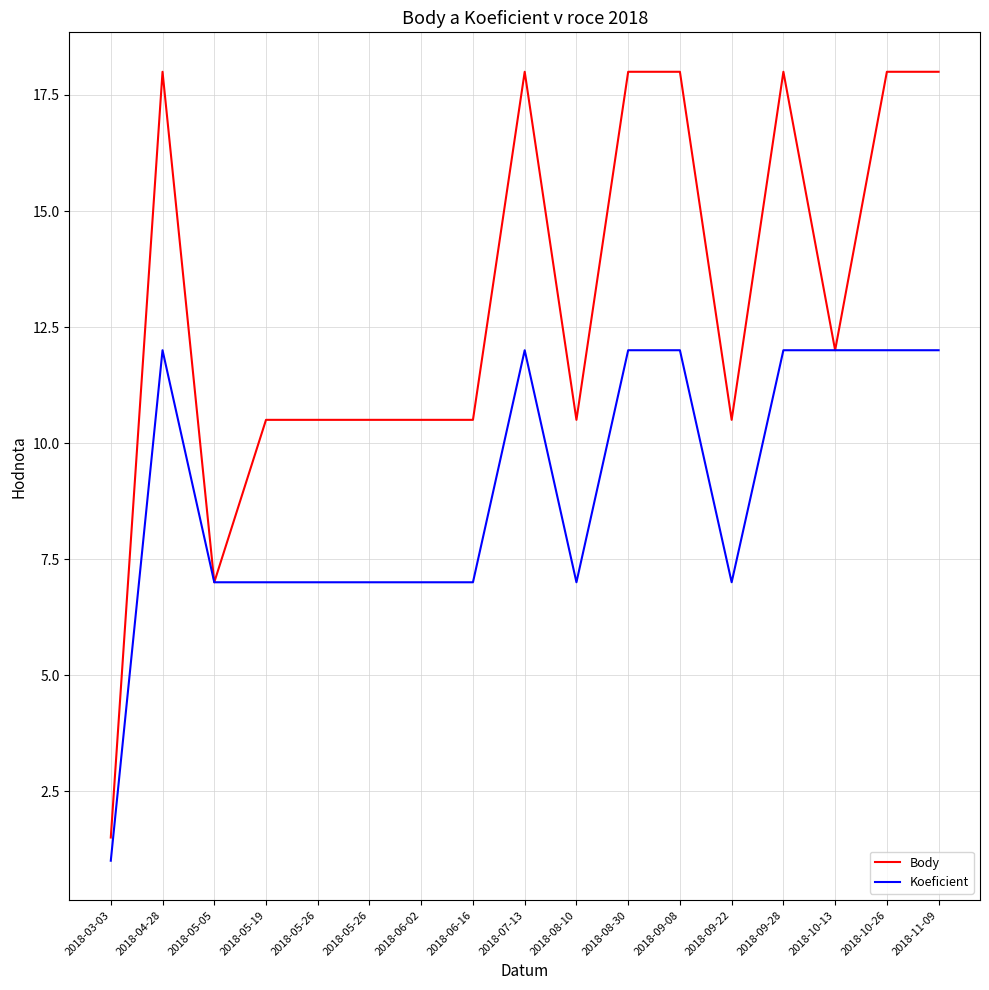

True or false: Body and Koeficient intersect in this chart.

False